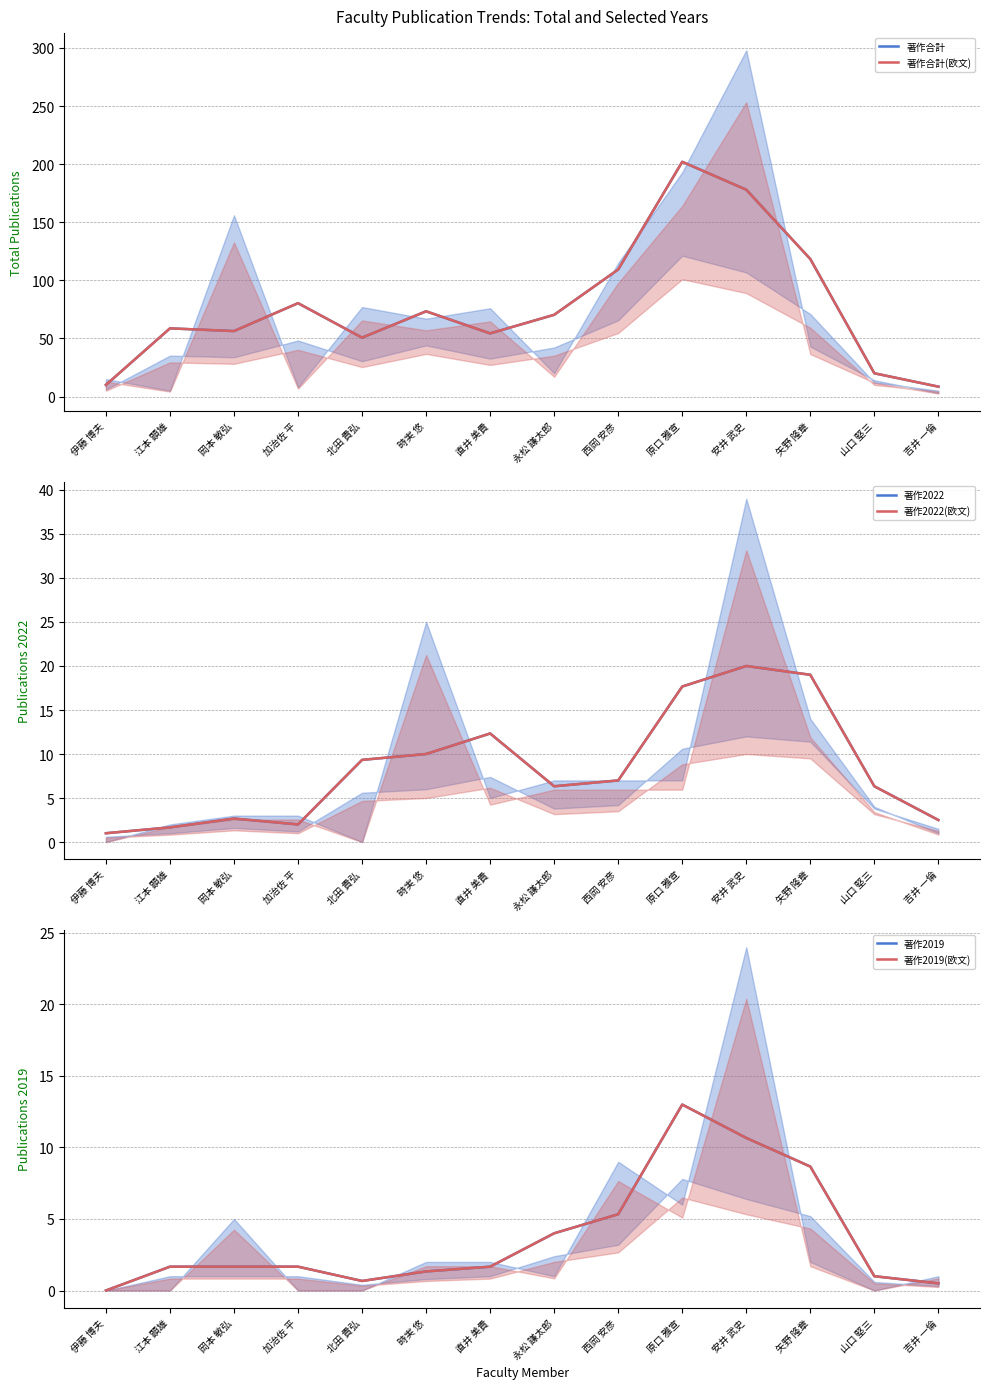

Reading left to right, what are all the values shown in this chart?

著作合計: 10.0	58.7	56.3	80.3	50.7	73.3	54.3	70.3	109.3	202.0	178.0	118.3	20.0	8.5
著作合計(欧文): 10.0	58.7	56.3	80.3	50.7	73.3	54.3	70.3	109.3	202.0	178.0	118.3	20.0	8.5
著作2022: 1.0	1.7	2.7	2.0	9.3	10.0	12.3	6.3	7.0	17.7	20.0	19.0	6.3	2.5
著作2022(欧文): 1.0	1.7	2.7	2.0	9.3	10.0	12.3	6.3	7.0	17.7	20.0	19.0	6.3	2.5
著作2019: 0.0	1.7	1.7	1.7	0.7	1.3	1.7	4.0	5.3	13.0	10.7	8.7	1.0	0.5
著作2019(欧文): 0.0	1.7	1.7	1.7	0.7	1.3	1.7	4.0	5.3	13.0	10.7	8.7	1.0	0.5